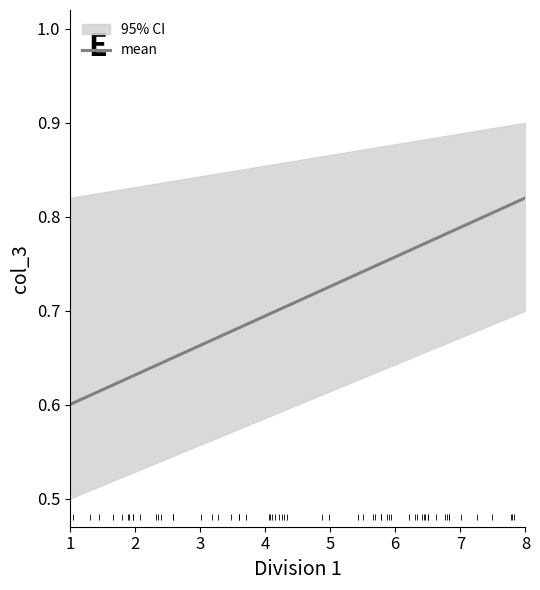

Reading right to left, what are all the values shown in this chart?

8=0.8	7=0.8	6=0.8	5=0.7	4=0.7	3=0.7	2=0.6	1=0.6